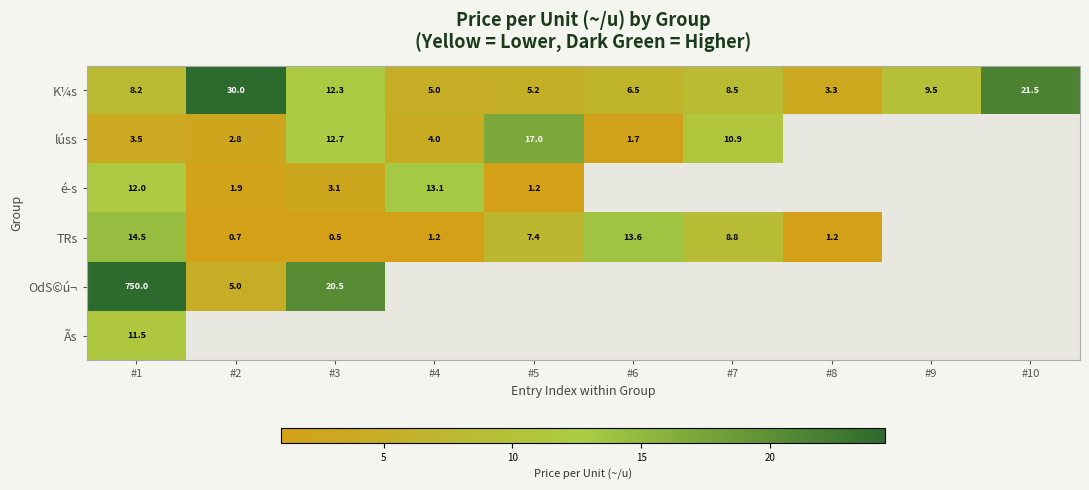

Is it true that é­s equals 1.1 at #2?

False